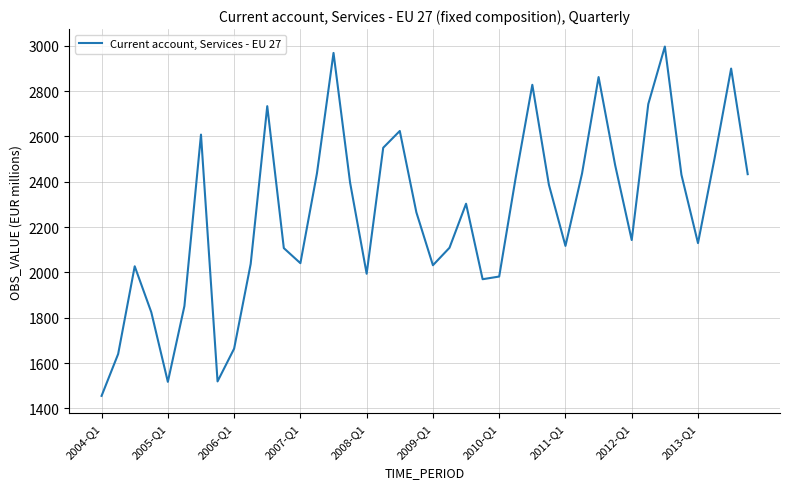

What is the greatest value displayed?

2996.7